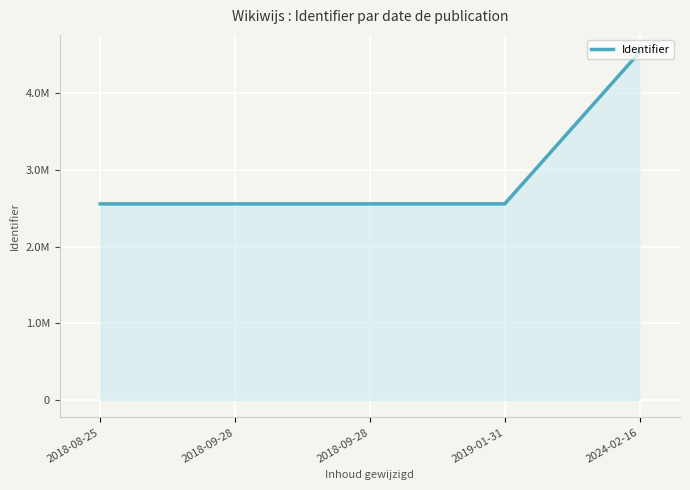

What is the change in value from 2018-09-28 to 2024-02-16?

+1977401